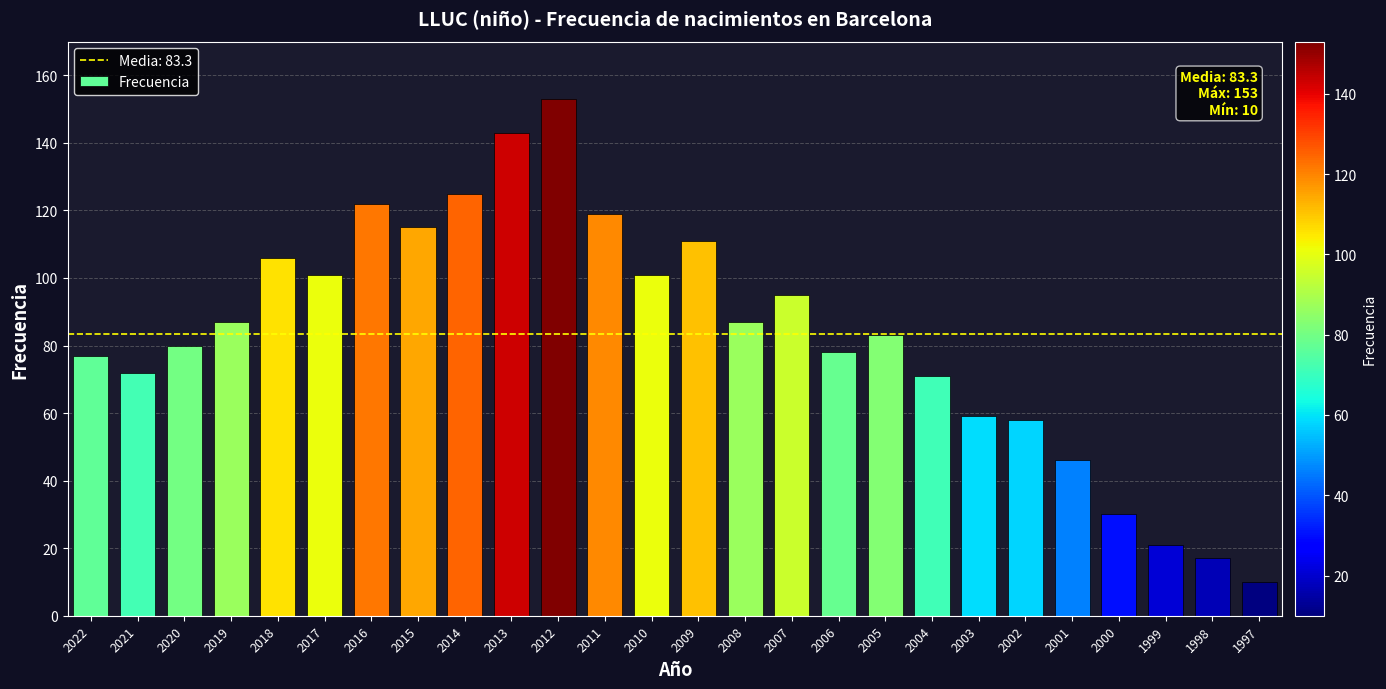

Reading left to right, list all the values displayed in this chart.

77	72	80	87	106	101	122	115	125	143	153	119	101	111	87	95	78	83	71	59	58	46	30	21	17	10